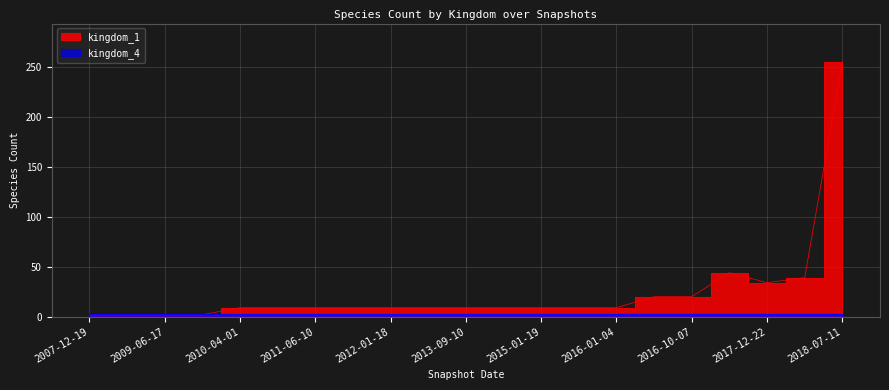

Reading right to left, what are all the values shown in this chart?

2018-07-11=255	2018-04-09=39	2017-12-22=34	2017-07-24=44	2016-10-07=20	2016-07-04=20	2016-01-04=9	2015-10-01=9	2015-01-19=9	2014-03-28=9	2013-09-10=9	2013-02-20=9	2012-01-18=9	2011-09-05=9	2011-06-10=9	2010-07-26=9	2010-04-01=9	2009-12-16=2	2009-06-17=2	2008-12-17=2	2007-12-19=2